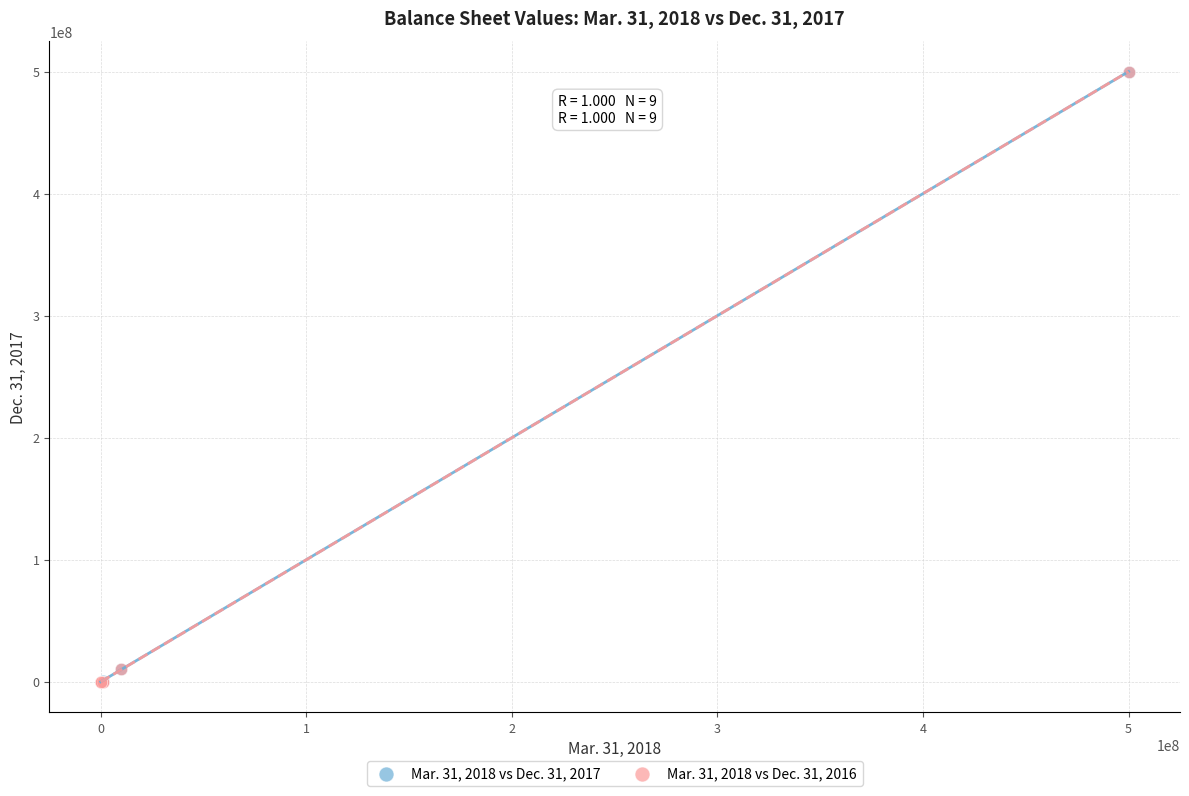

What are all the series names shown in the legend?

Mar. 31, 2018 vs Dec. 31, 2017, Mar. 31, 2018 vs Dec. 31, 2016